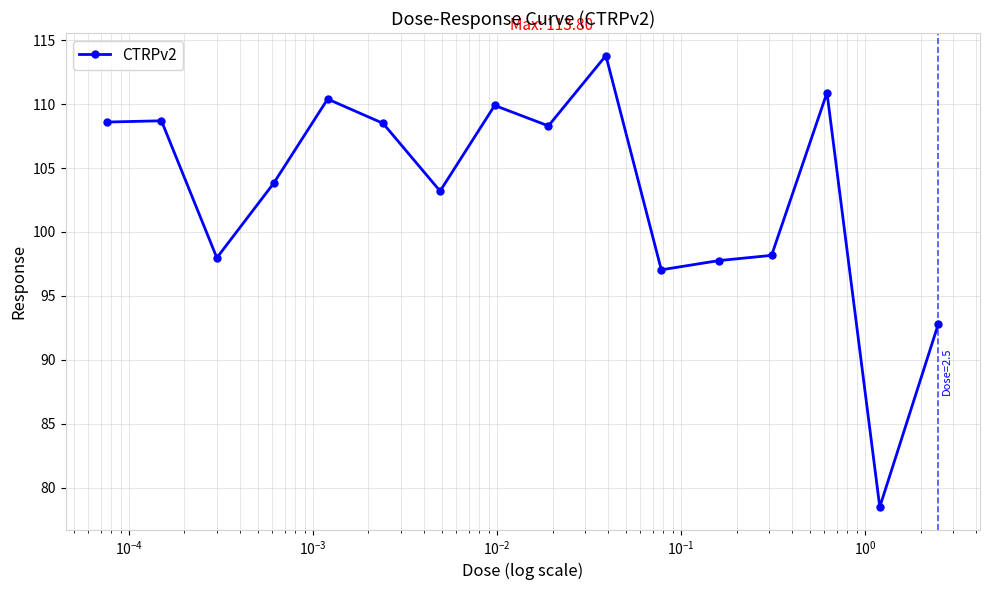

What is the greatest value displayed?

113.8